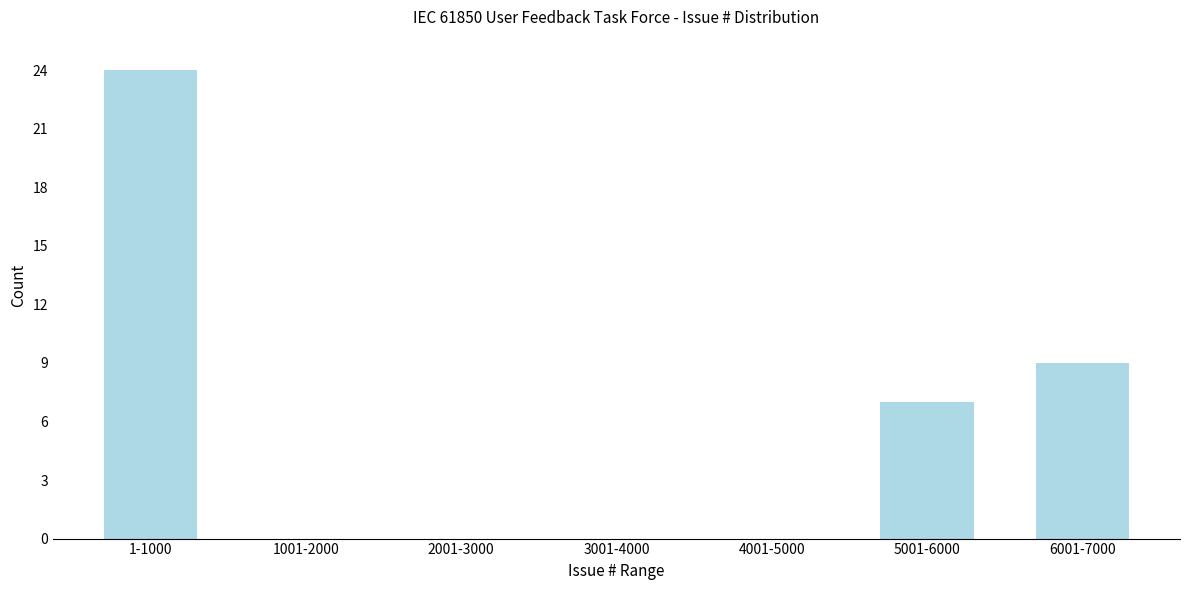

Reading left to right, list all the values displayed in this chart.

1-1000=24	1001-2000=0	2001-3000=0	3001-4000=0	4001-5000=0	5001-6000=7	6001-7000=9